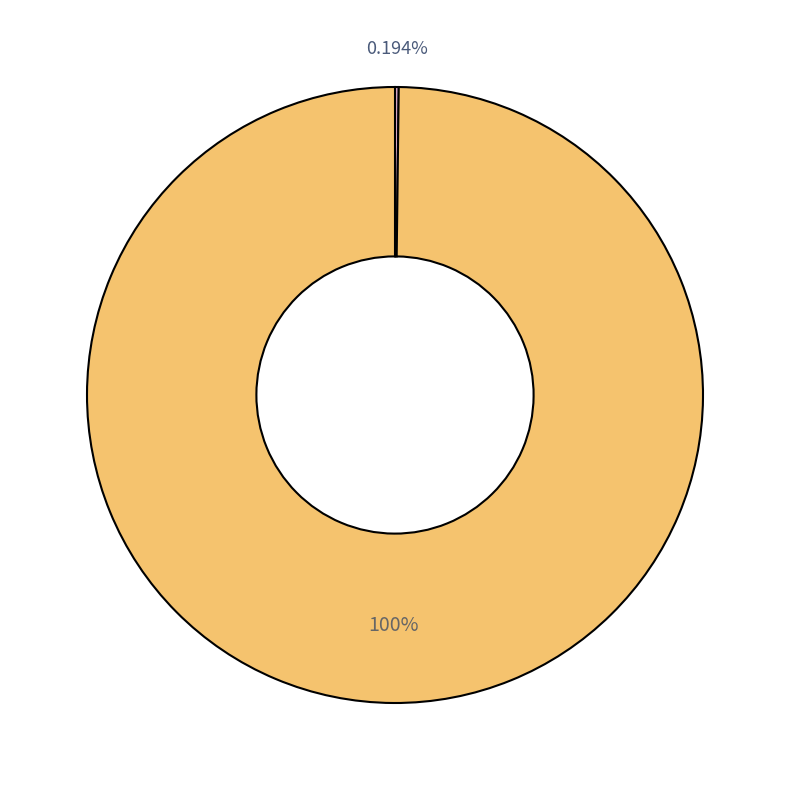

Does any single category account for the majority?

Yes